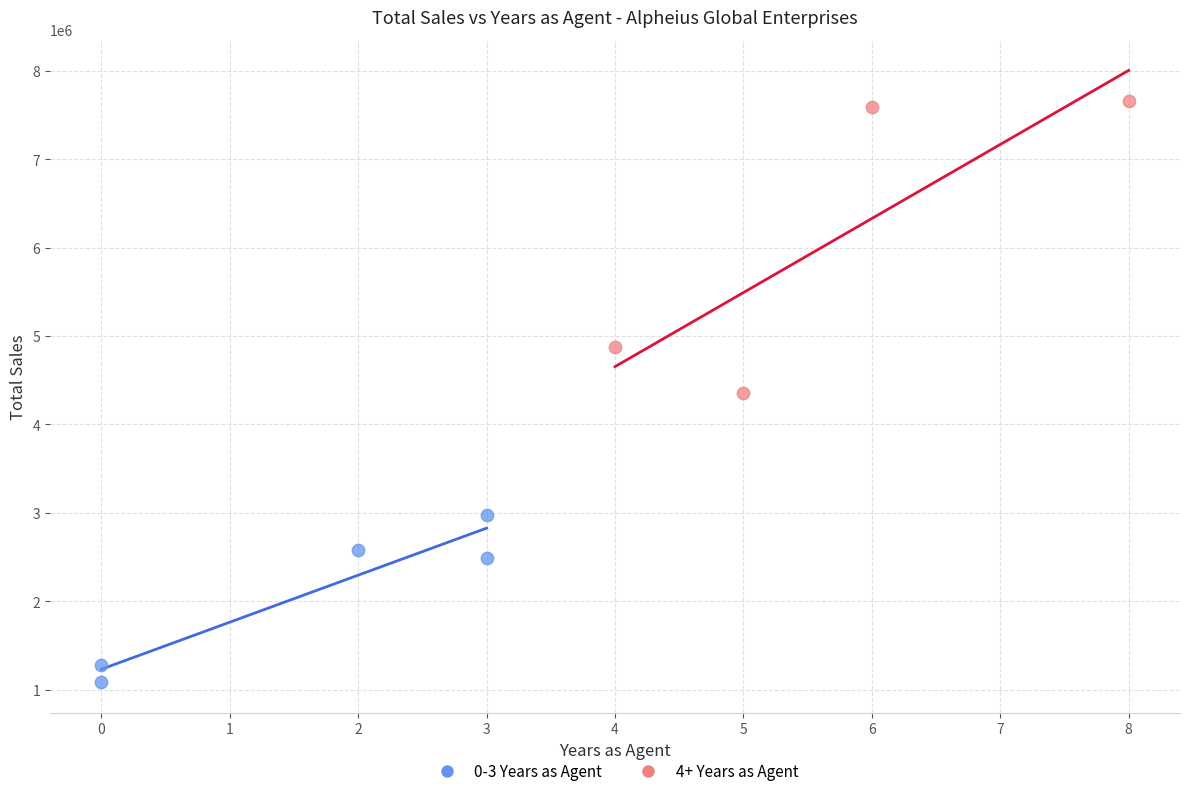

Which series has the widest spread of Y values?

4+ Years as Agent